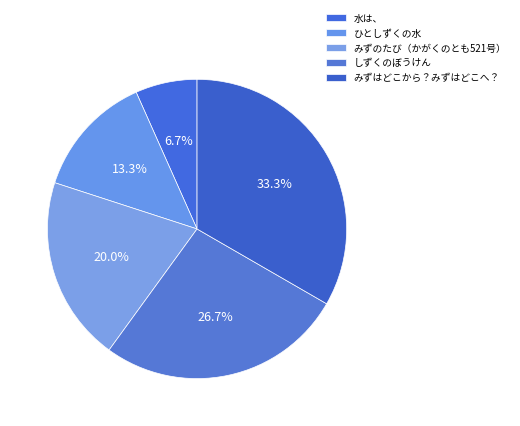

Count the number of slices in the pie.

5